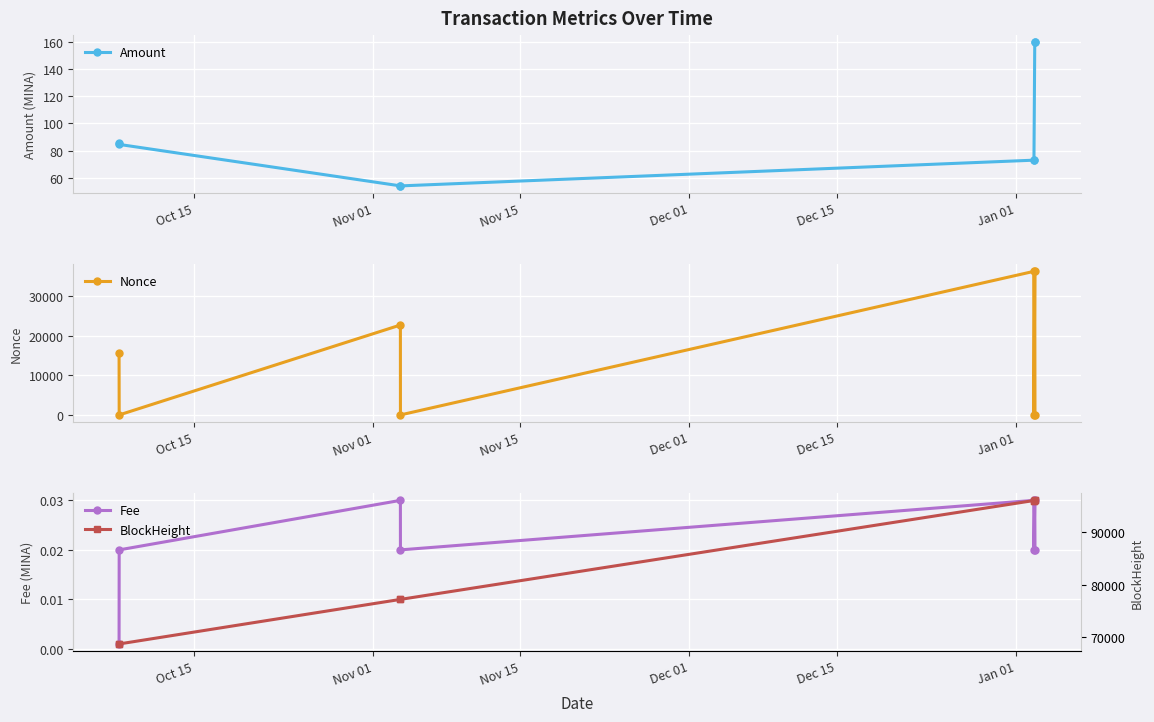

What is the maximum value for Nonce?

36191